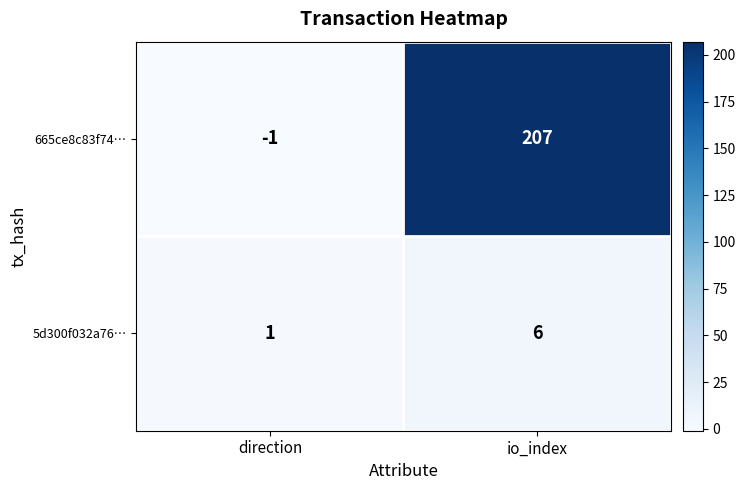

At how many categories does at least one series exceed 150?

1